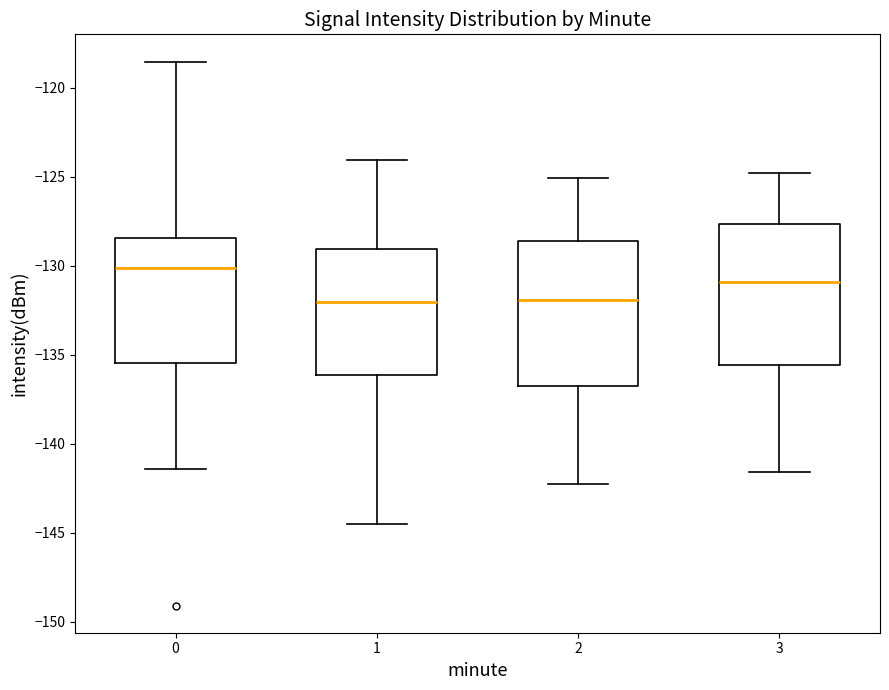

Which box's median line is the highest?

0